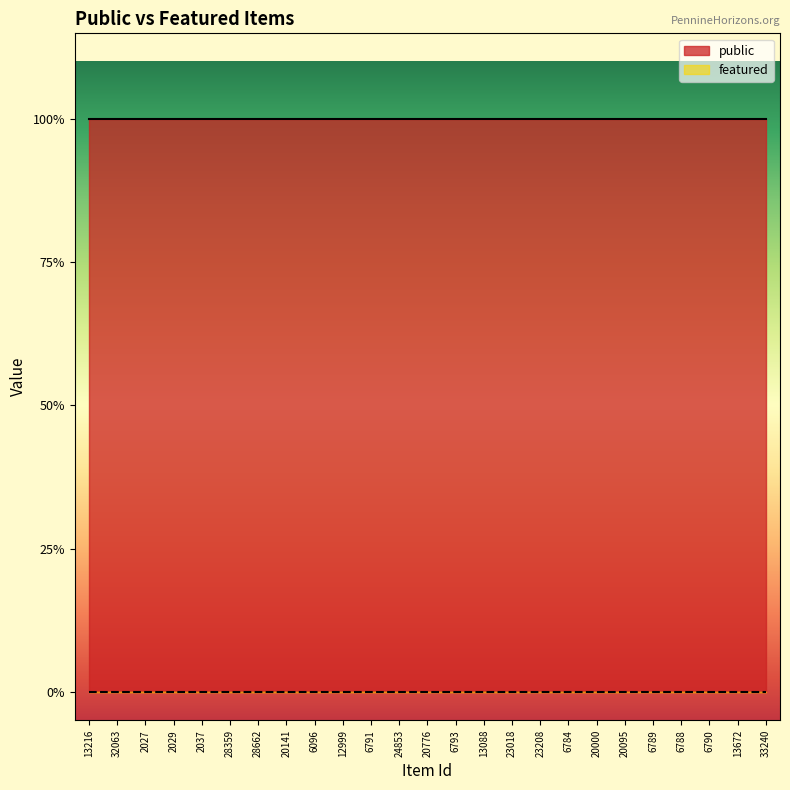

What position from the left is 28359?

6